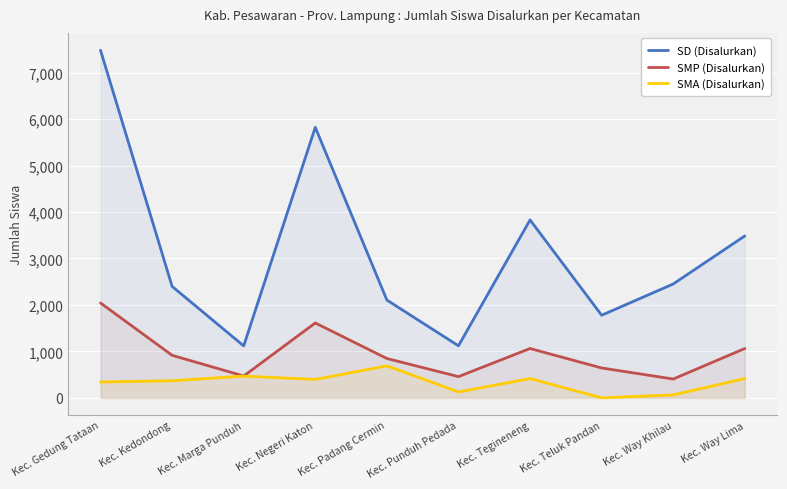

What is the label of the 5th point from the right?

Kec. Punduh Pedada